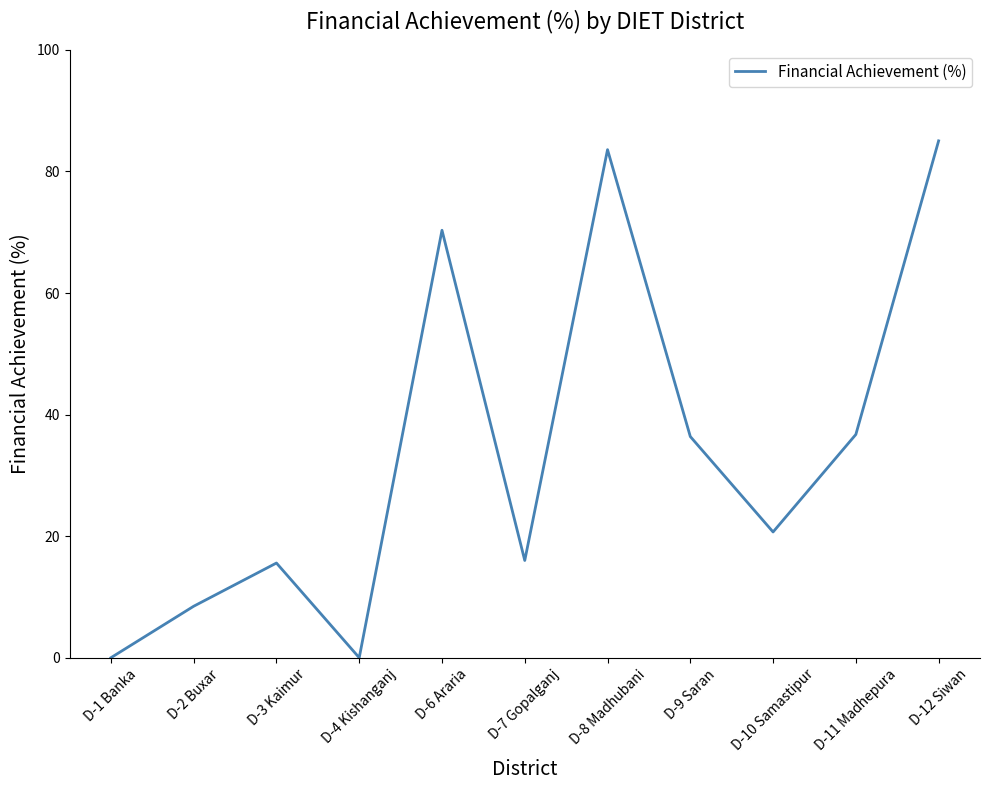

What is the difference between the maximum and minimum values?

85.0